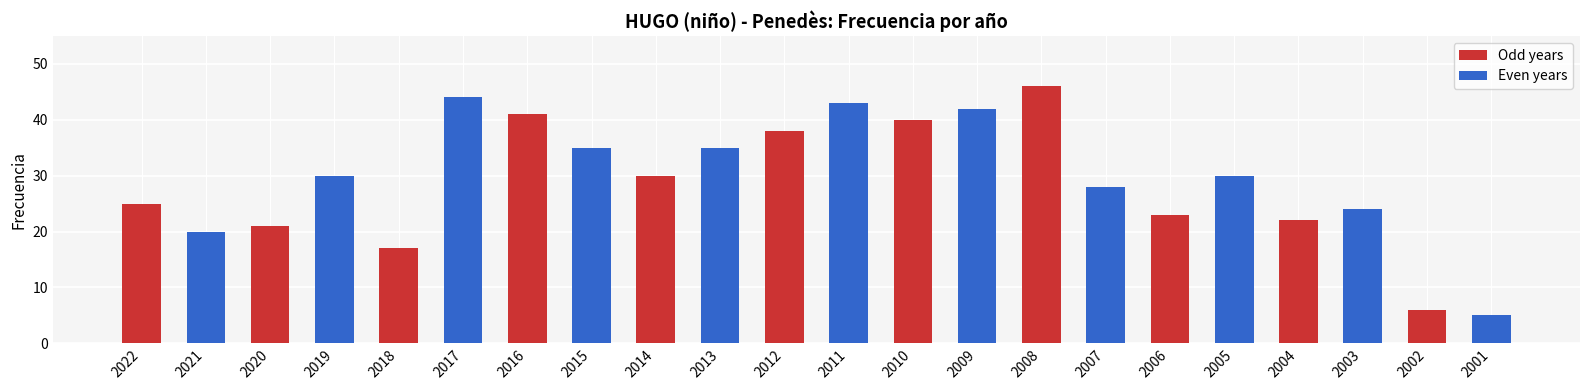

How many categories are shown in the chart?

11